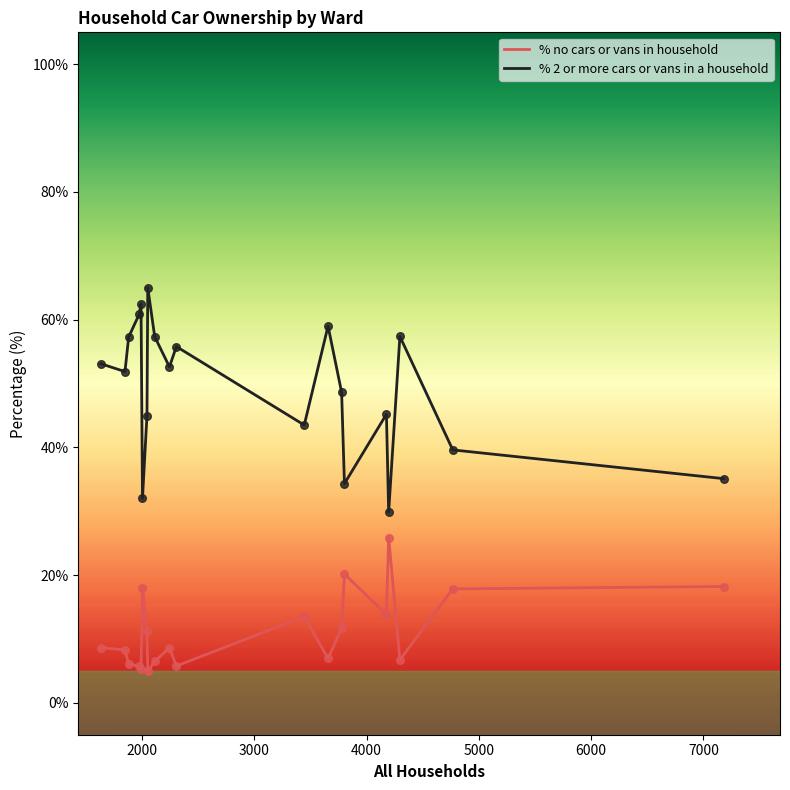

Which series has the widest spread of values?

% 2 or more cars or vans in a household